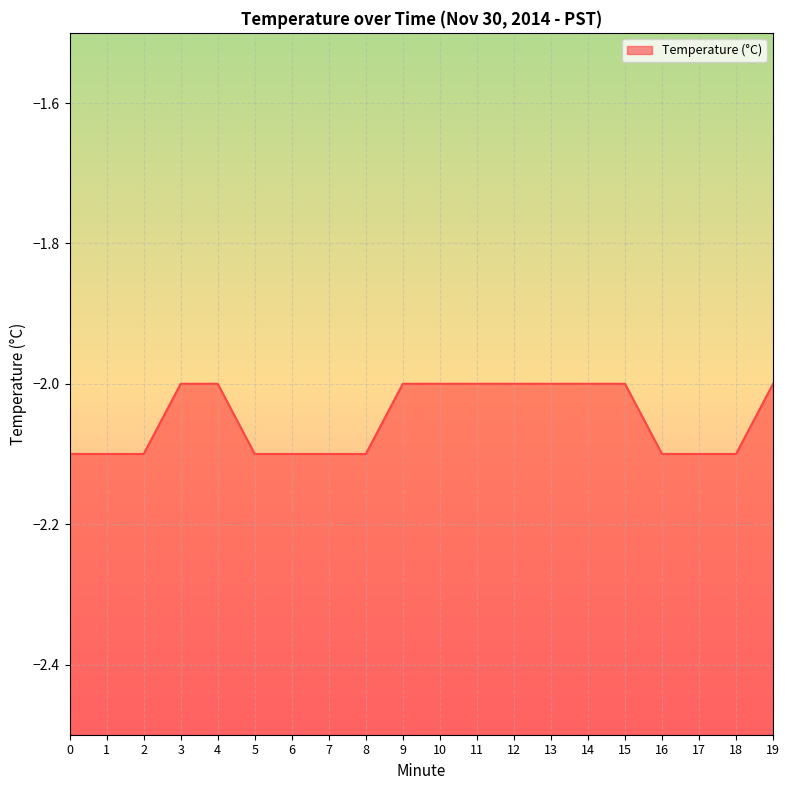

What is the sum of all values?

-41.0